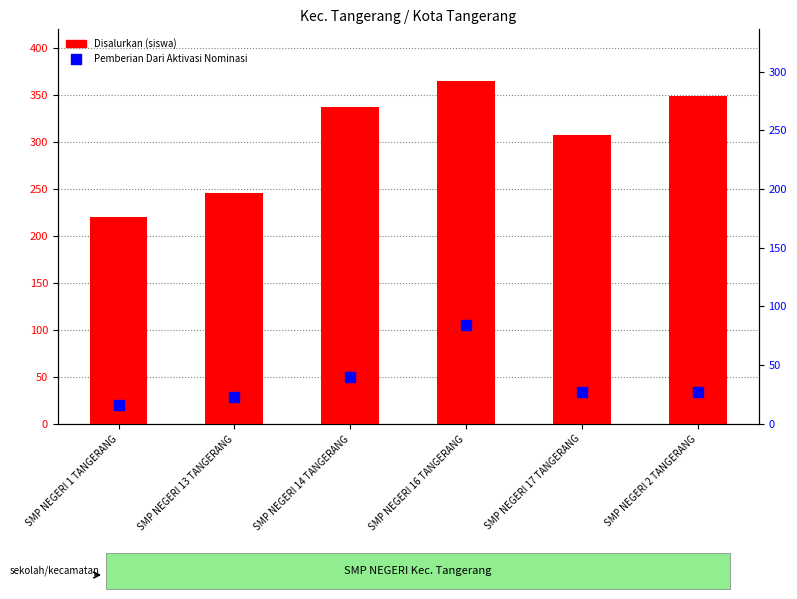

Which series contains the lowest Y value?

Pemberian Dari Aktivasi Nominasi